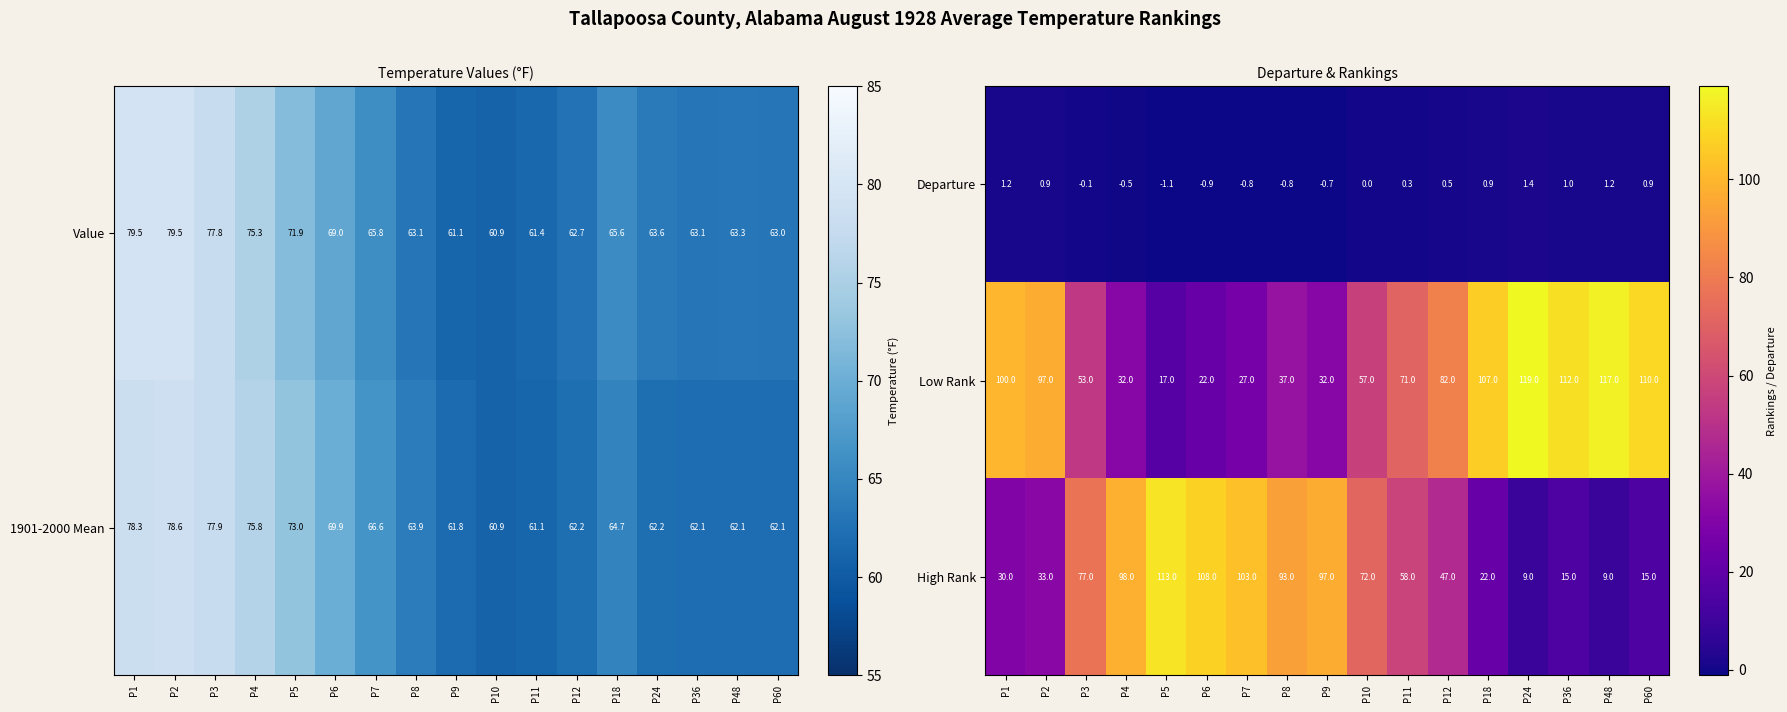

The High Rank series shows 93.0 at P8. True or false?

True